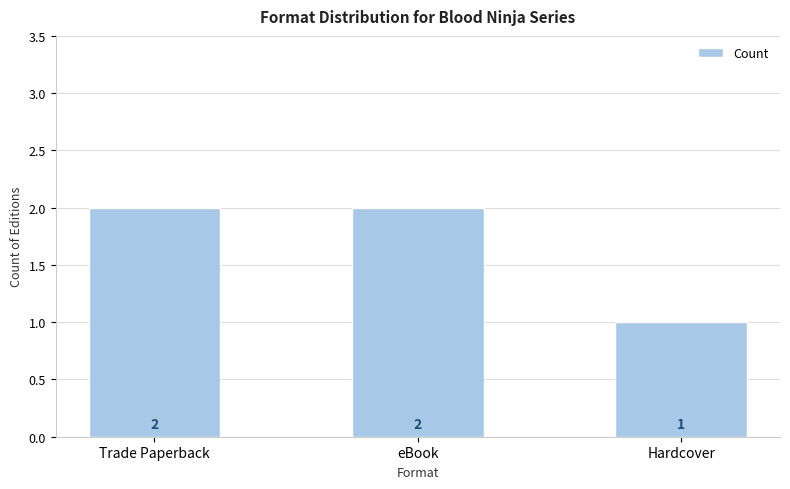

What position from the right is Hardcover?

1